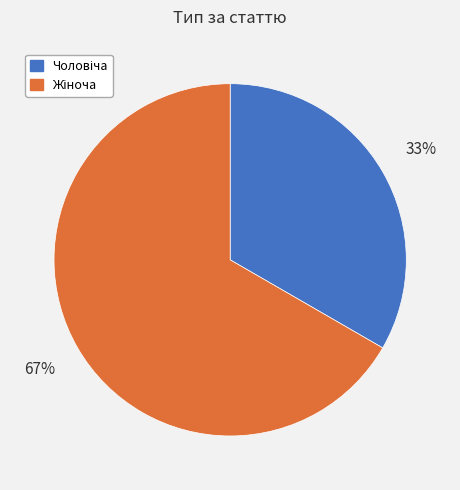

Is there a majority slice in this chart?

Yes